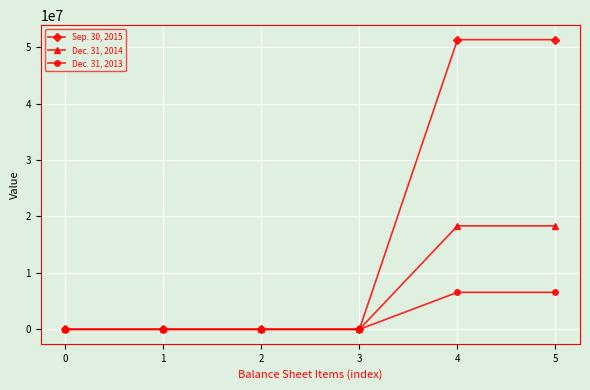

Which series has the largest total across all categories?

Sep. 30, 2015